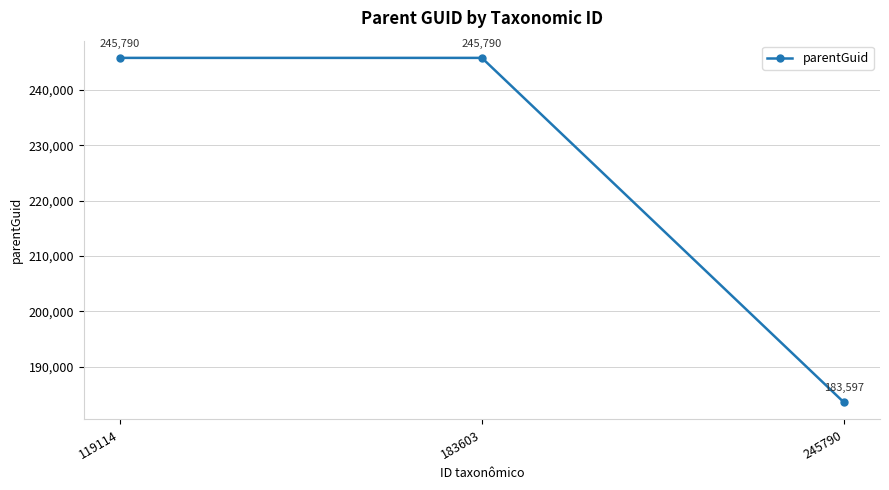

What is the approximate value at 119114, to the nearest 100?

245800